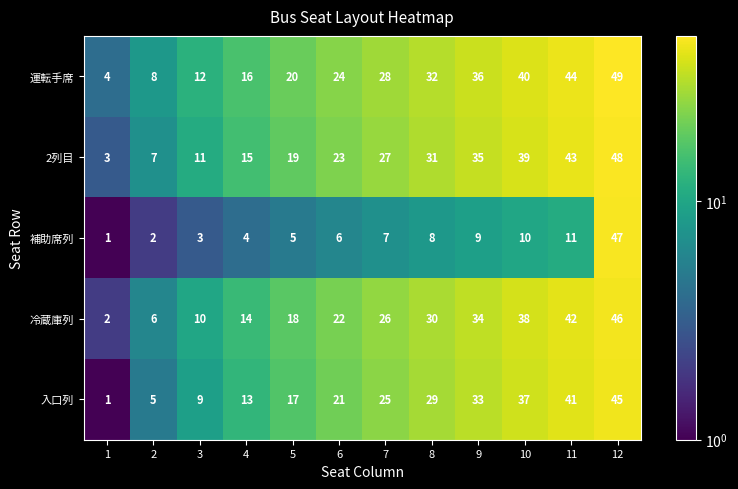

Count the number of data series in this chart.

5